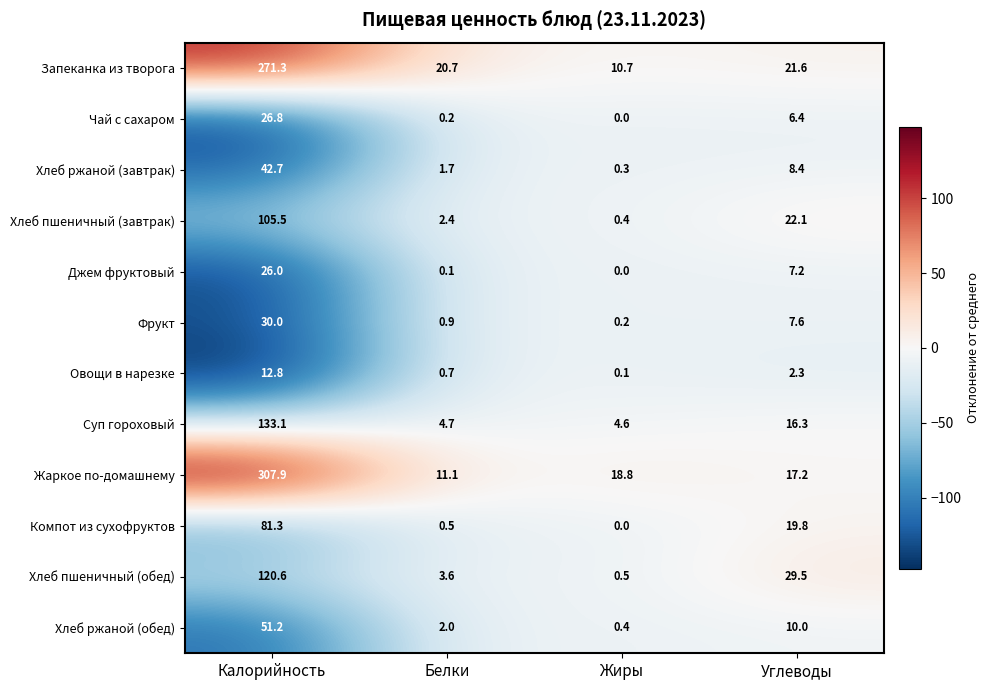

What is the approximate value of Хлеб пшеничный (завтрак) at Жиры?

0.4